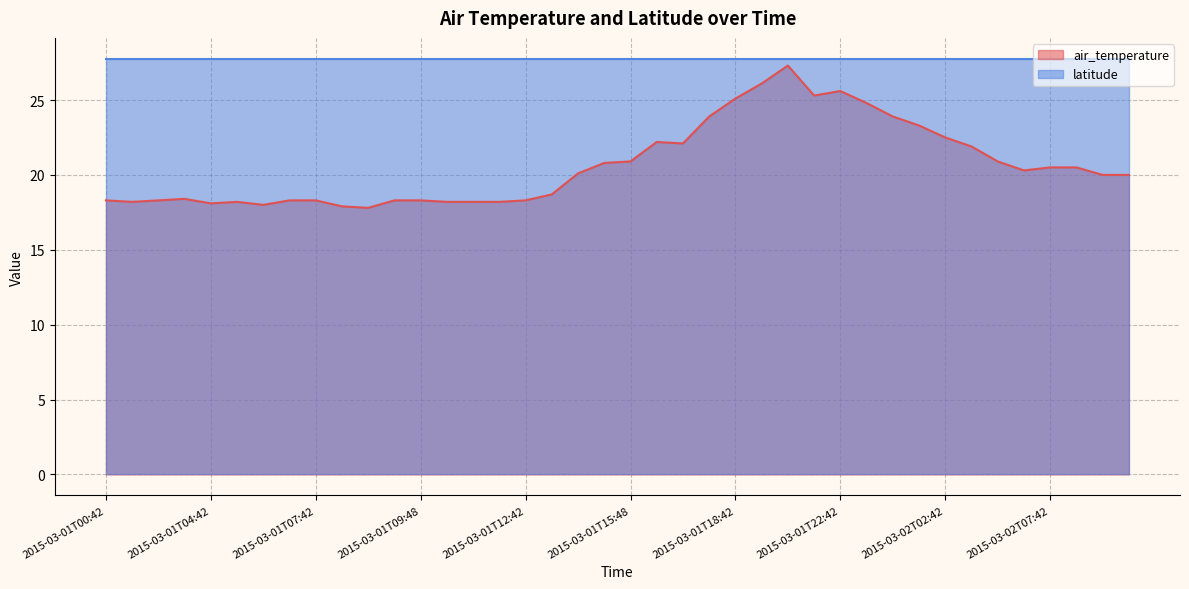

How many data points are above 20?

20